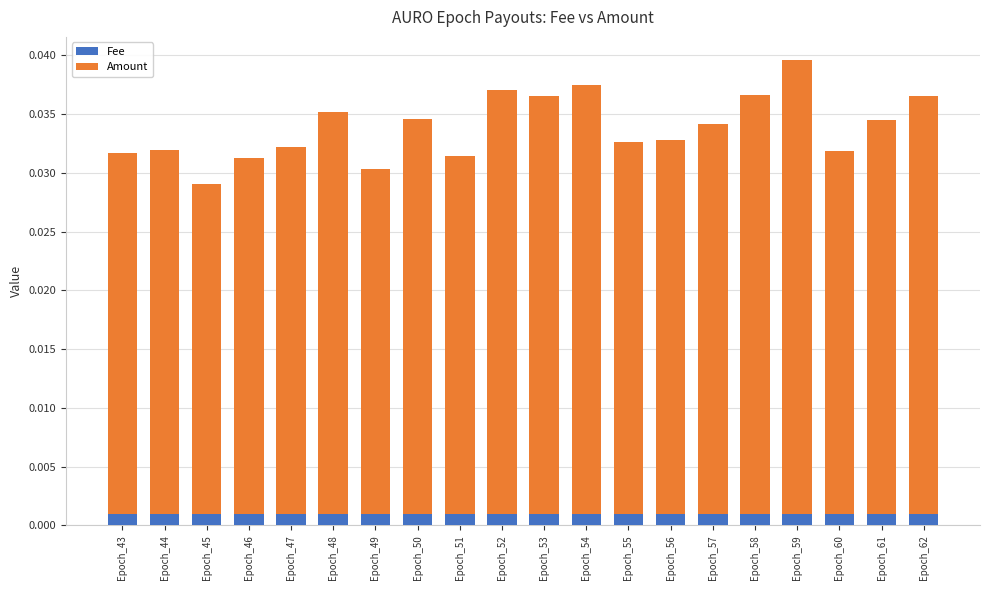

At which category is the sum across all series the highest?

Epoch_59